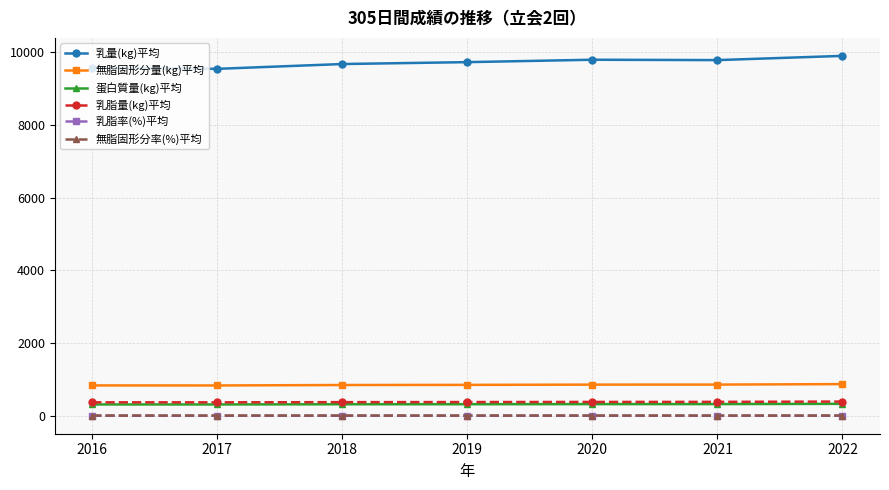

What is the average value of the 蛋白質量(kg)平均 series?

320.7